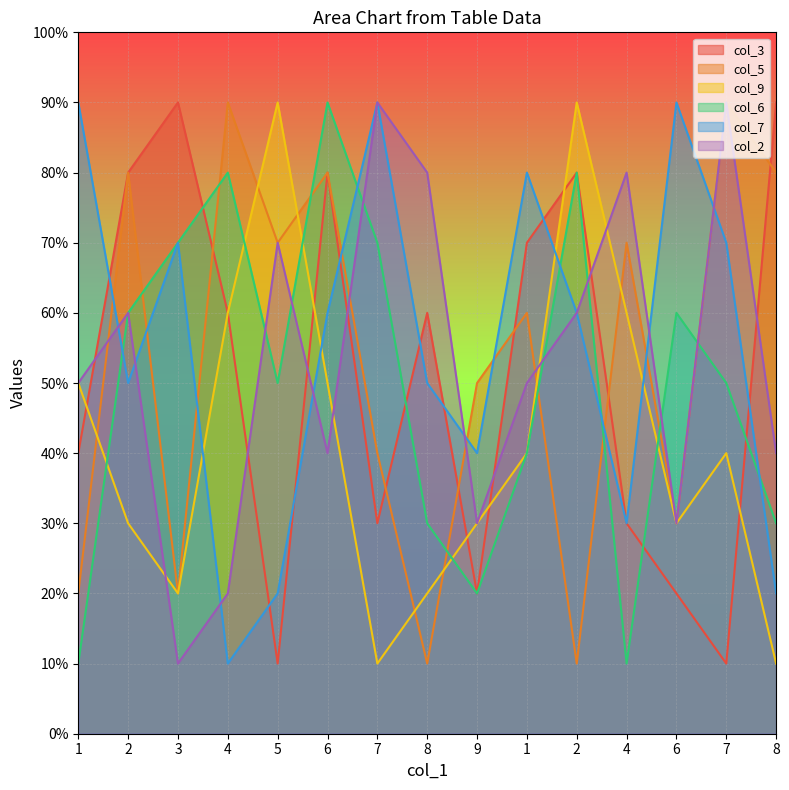

What value does the col_5 series have at 2?

8